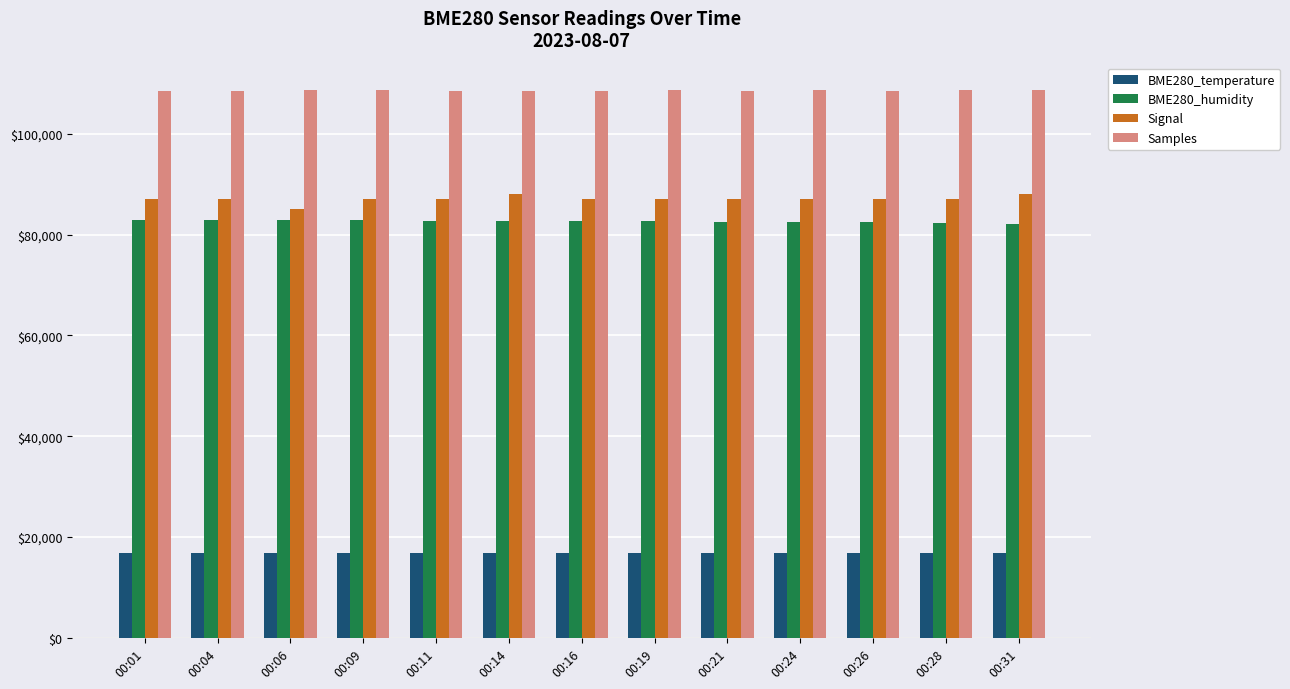

List the series in order of their peak value, highest first.

Samples, Signal, BME280_humidity, BME280_temperature